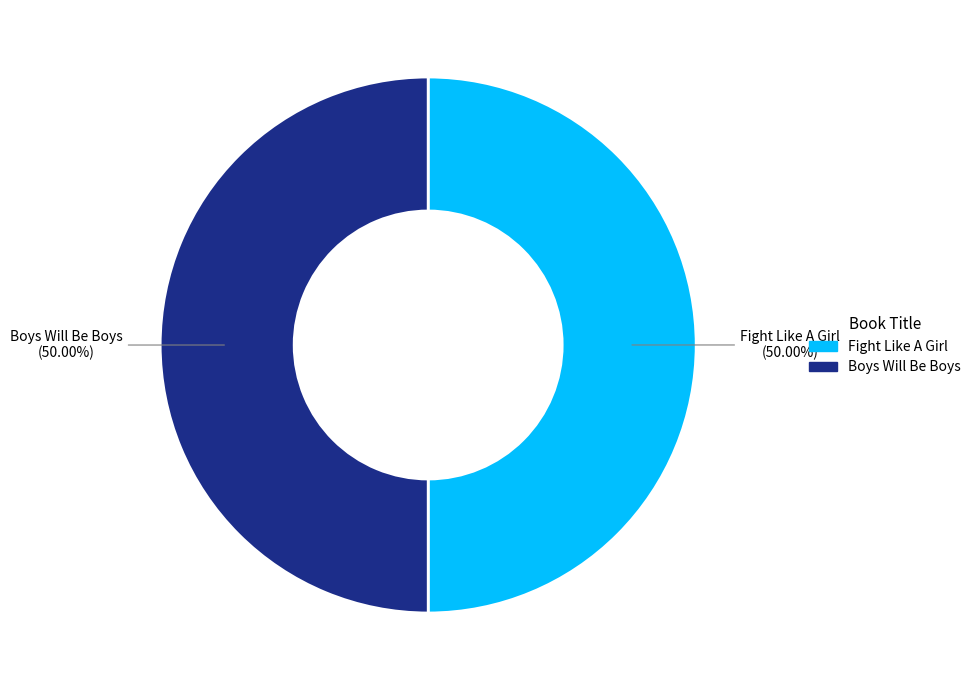

To the nearest percent, what is the combined percentage of Fight Like A Girl and Boys Will Be Boys?

100%